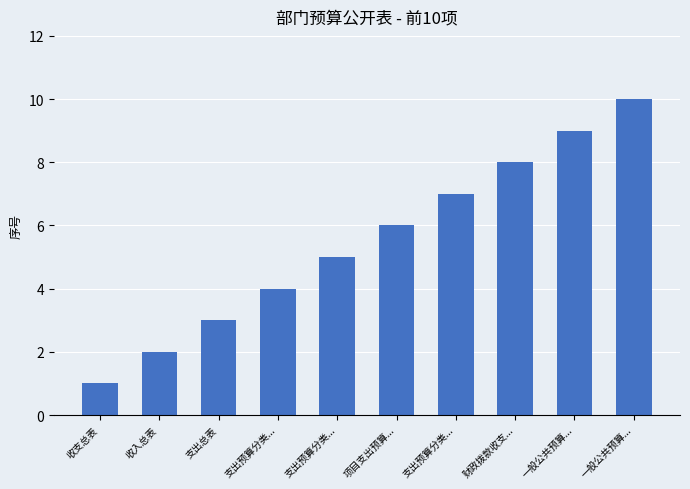

What is the difference between the values at 支出预算分类... and 收支总表?

3